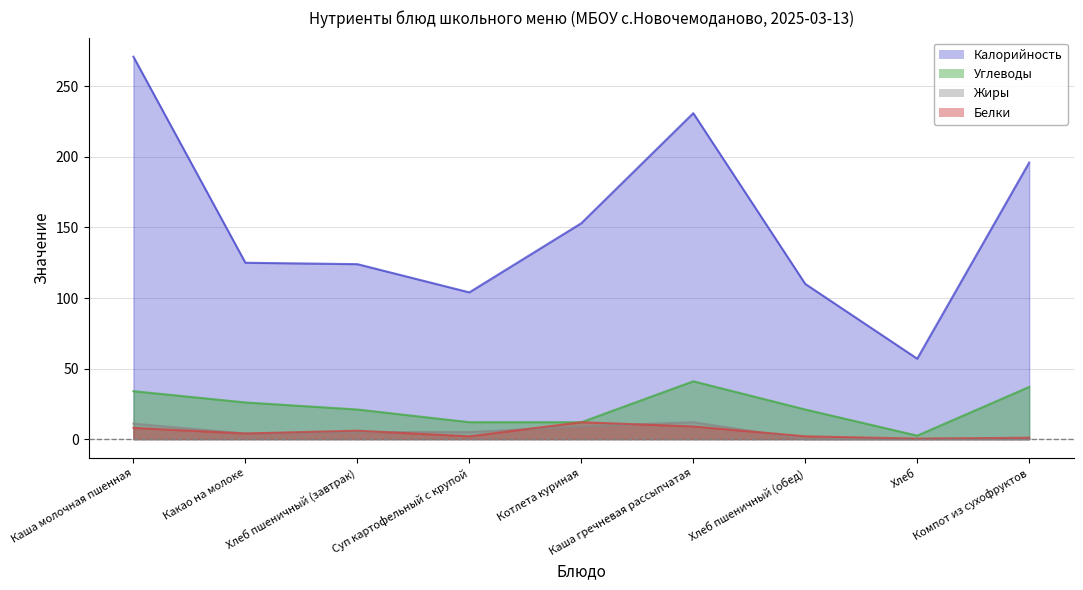

The value of Жиры at Котлета куриная is 9.0. True or false?

True